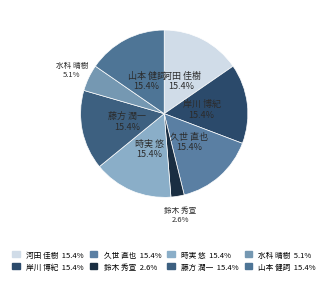

What percentage is the 鈴木 秀宣 slice, to the nearest percent?

3%